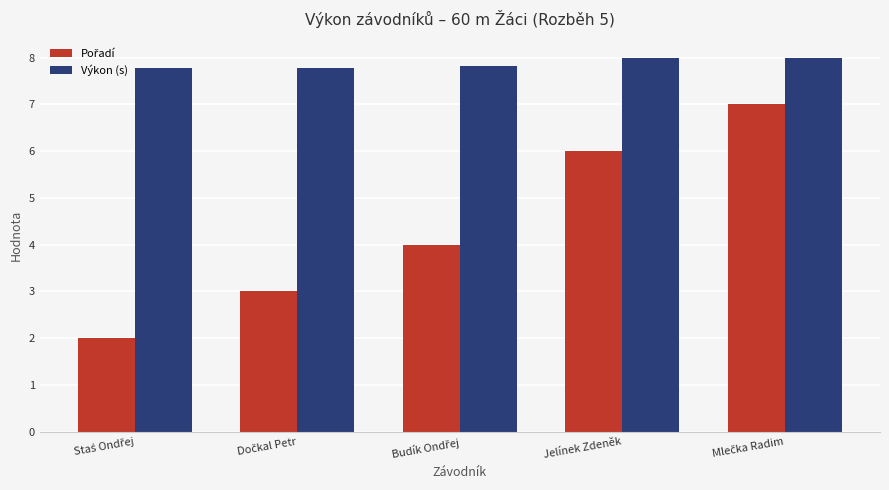

What is the maximum value shown in the chart?

8.0